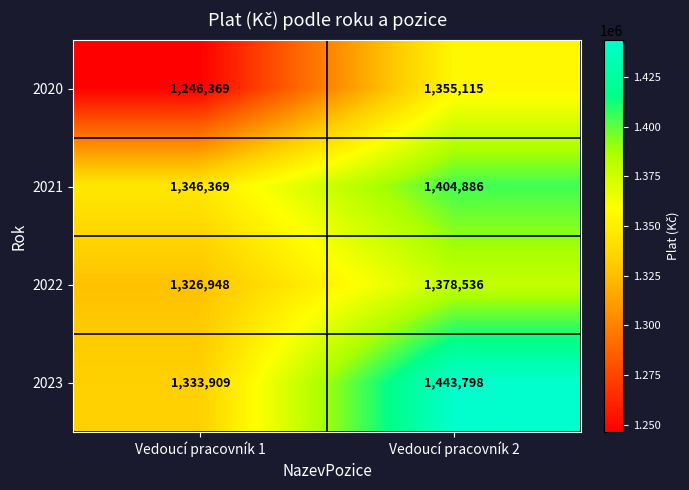

Reading left to right, list all the values displayed in this chart.

2020: 1246369	1355115
2021: 1346369	1404886
2022: 1326948	1378536
2023: 1333909	1443798